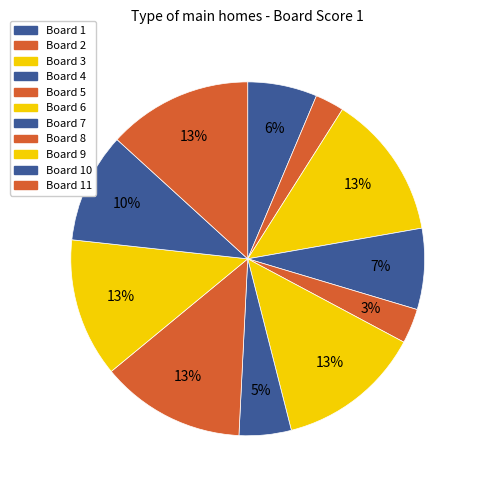

How many slices are in this pie chart?

11